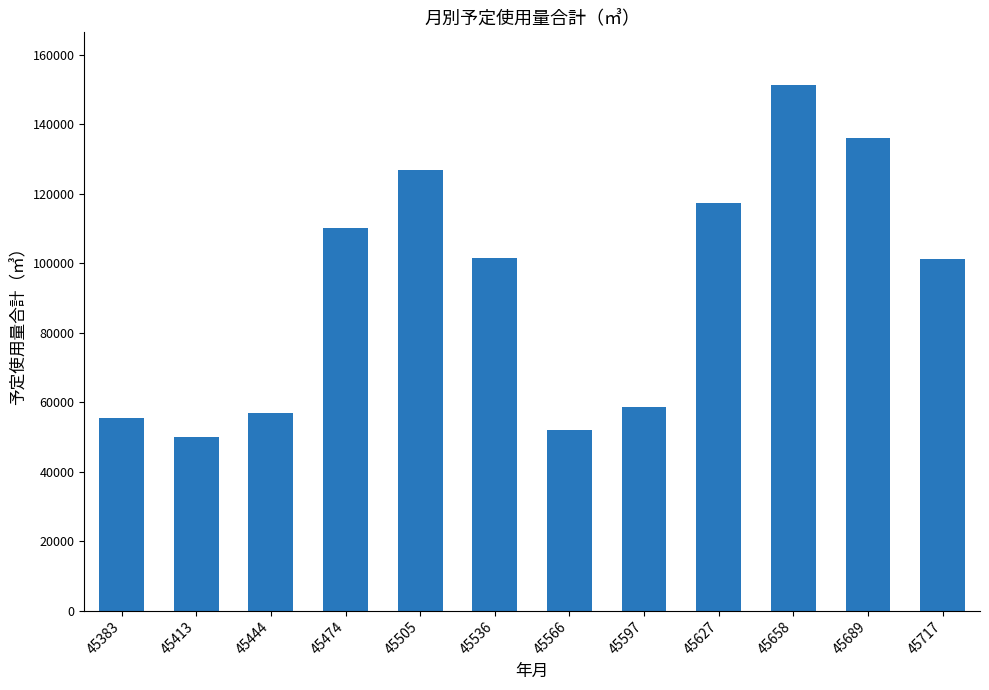

What is the value of the 11th bar from the left?

136200